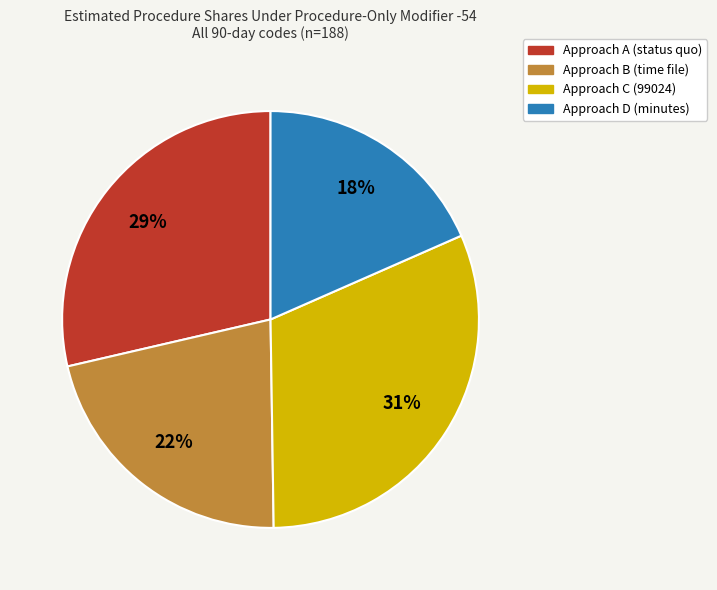

What is the ratio of the value at Approach B (time file) to the value at Approach C (99024)?

0.7